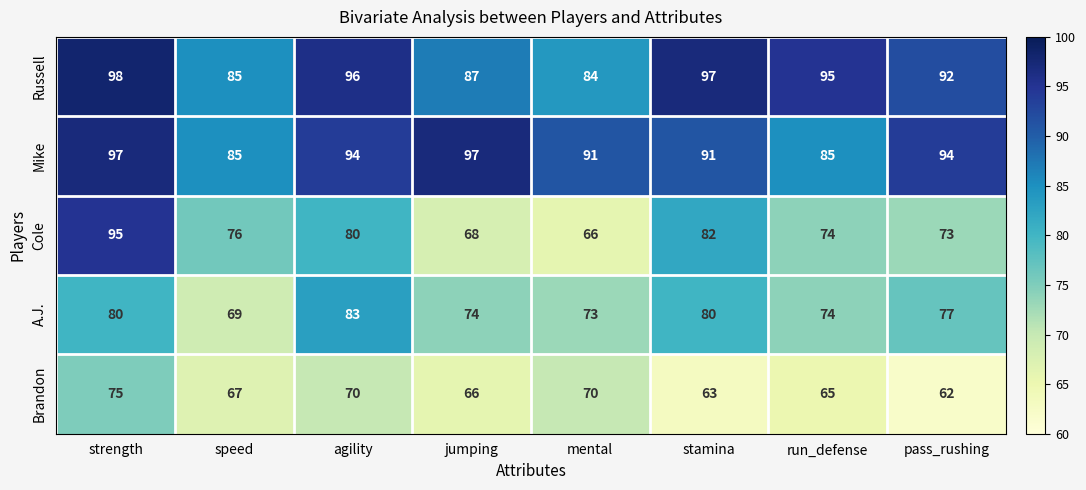

At which category does the chart reach its minimum across all series?

pass_rushing